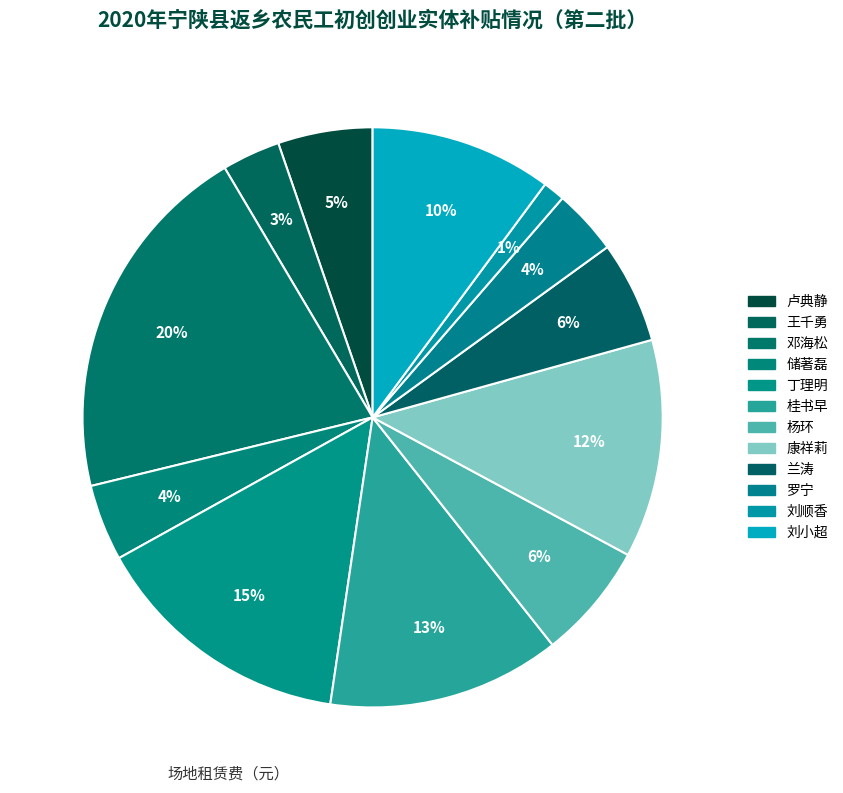

To the nearest percent, what is the difference between the 康祥莉 and 杨环 slice percentages?

6%